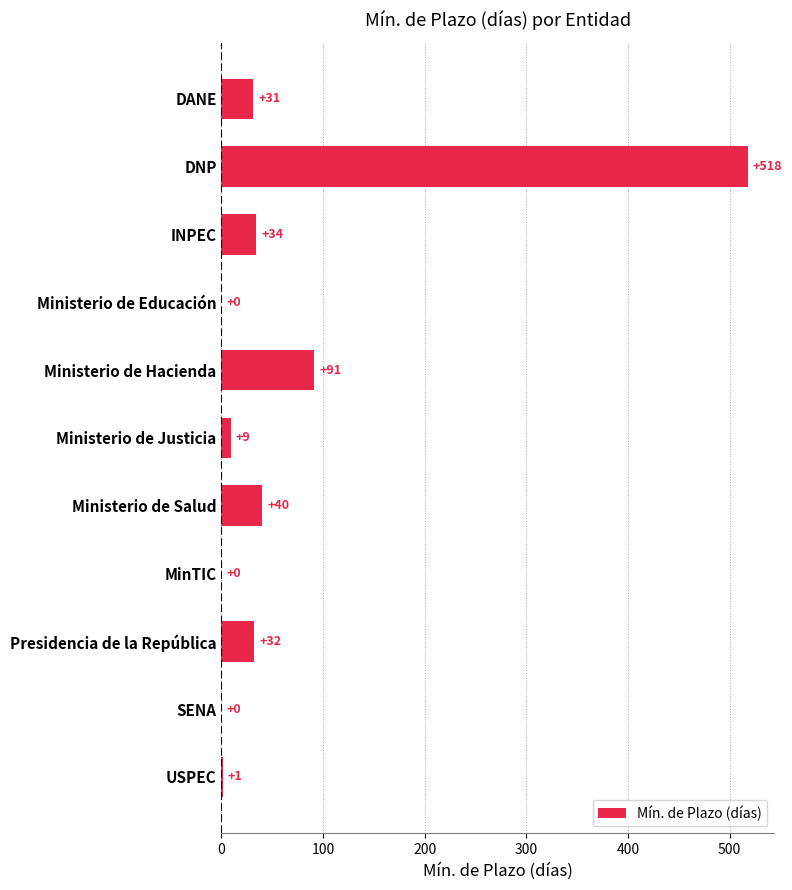

The value at Presidencia de la República is 32. True or false?

True